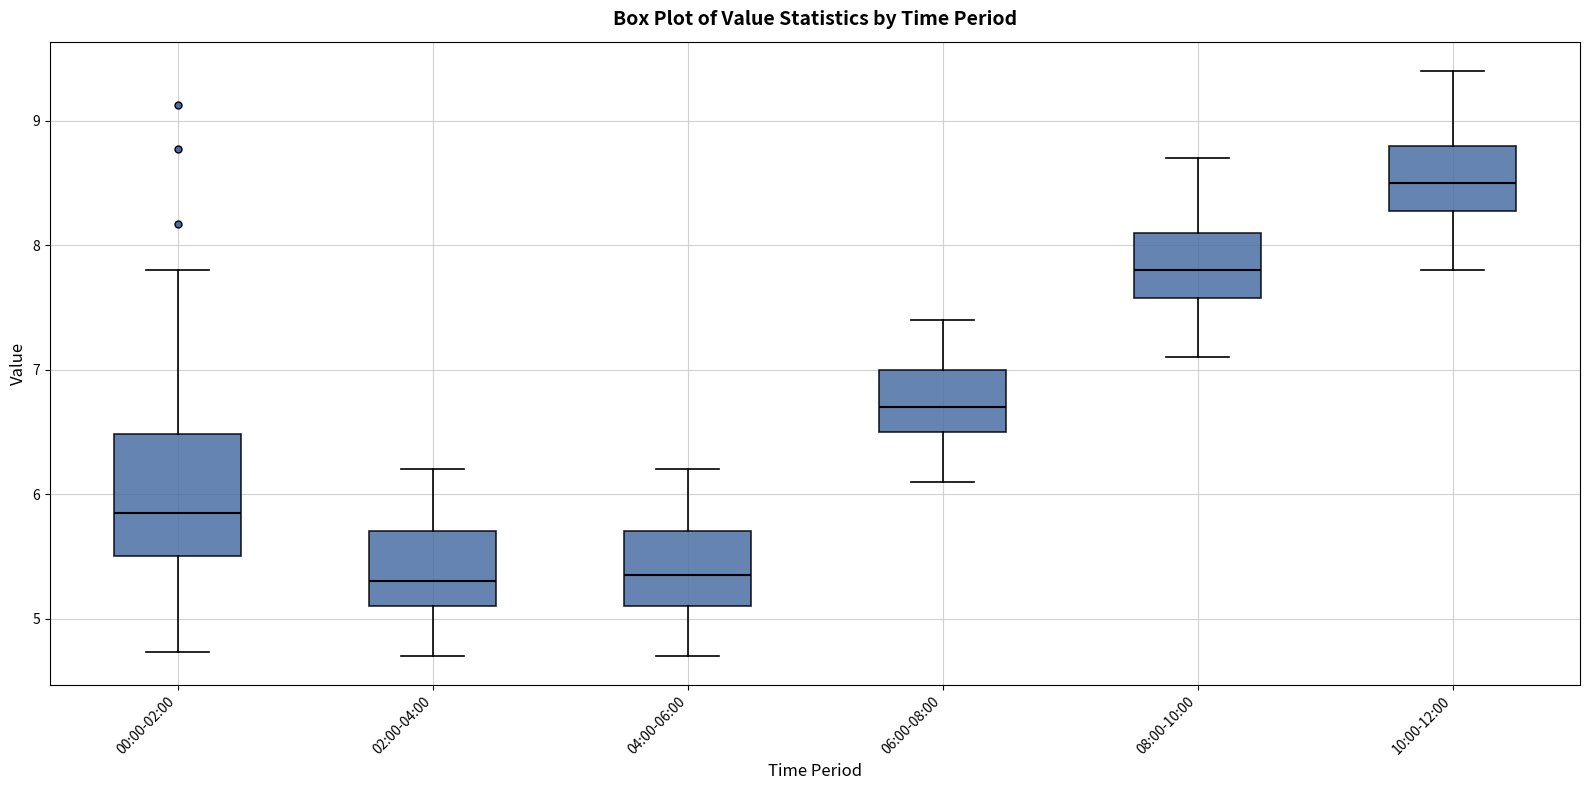

Where is the upper edge of the box for 10:00-12:00 on the y-axis? The values are not printed on the chart, so give them approximately, as read against the axis.

8.8